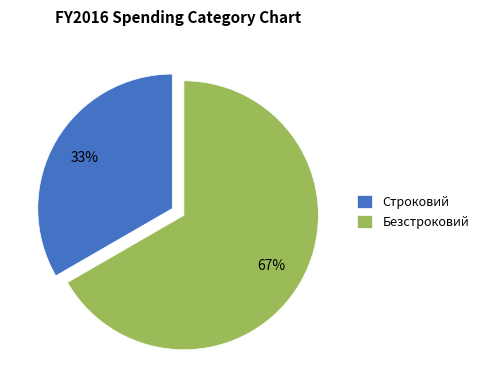

To the nearest percent, what portion does Безстроковий represent?

67%